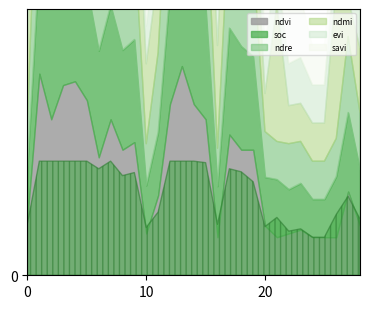

What are all the series names shown in the legend?

ndvi, soc, ndre, ndmi, evi, savi